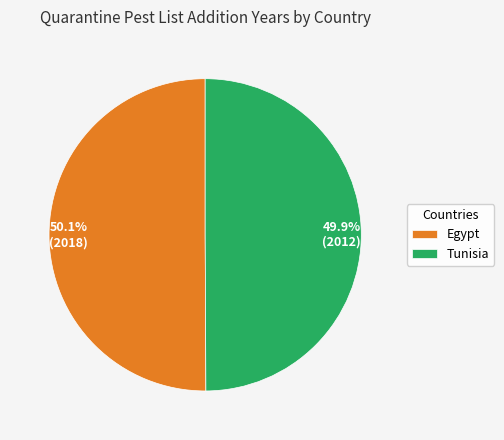

Is there any slice that represents more than half of the pie?

Yes